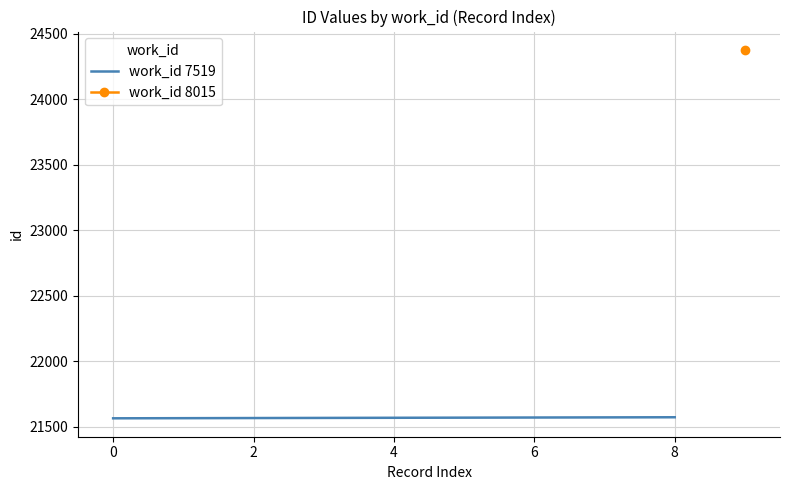

What is the minimum value shown in the chart?

21565